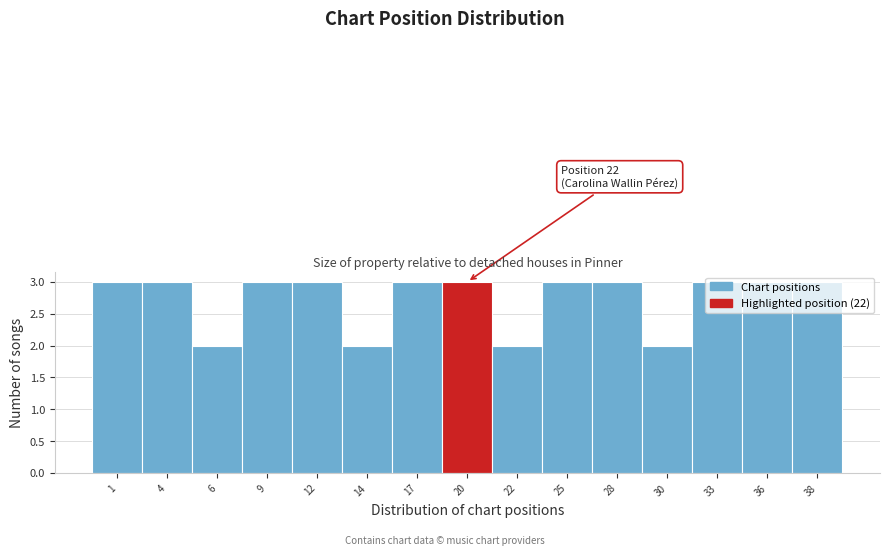

What is the maximum value shown in the chart?

3